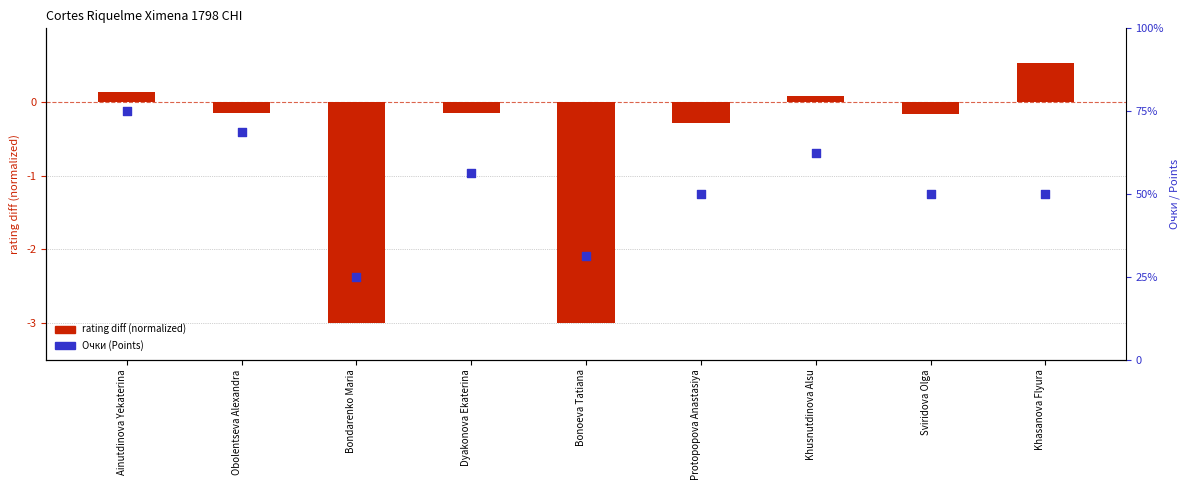

Which series has the widest spread of Y values?

Очки (Points)